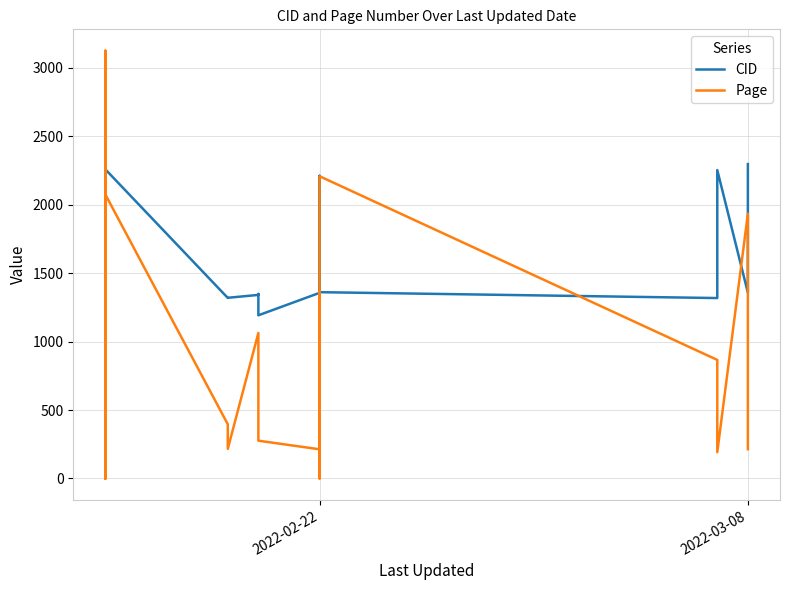

What are all the series names shown in the legend?

CID, Page